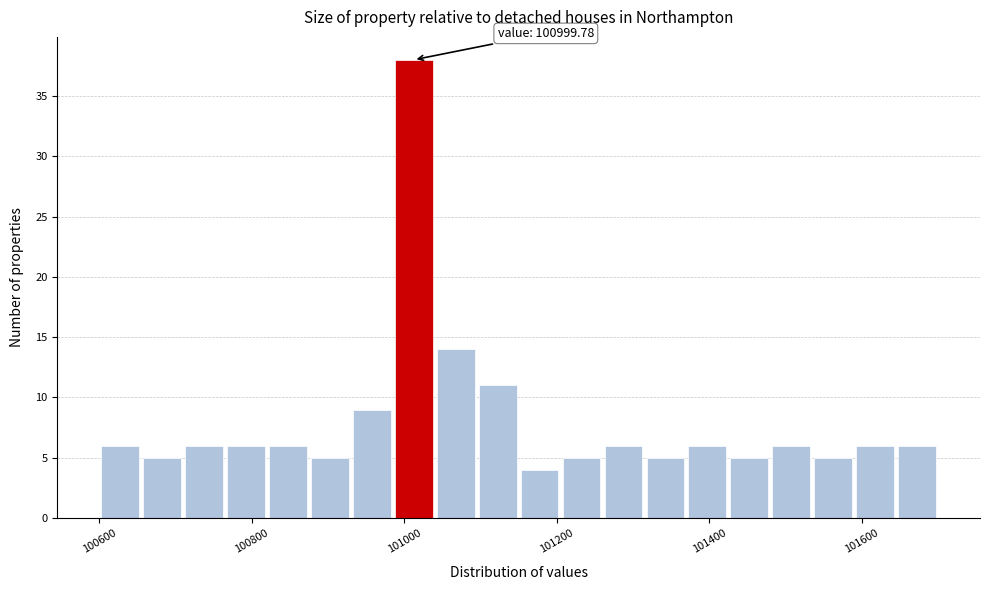

Around what value on the x-axis is the tallest bar? Give the approximate position of its centre, as read against the axis.

101020